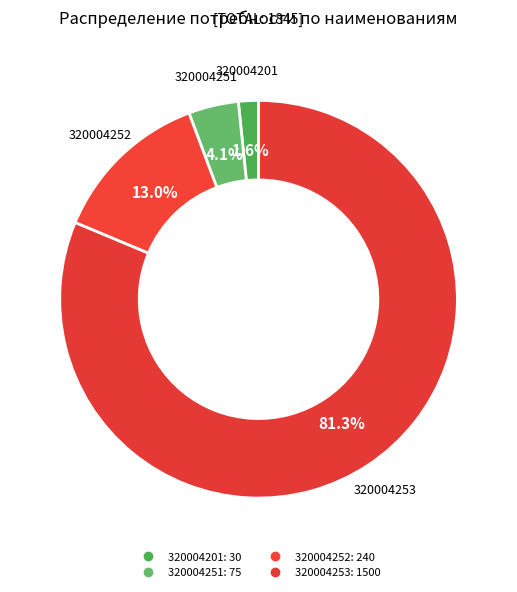

True or false: 320004251 accounts for 4% of the total.

True